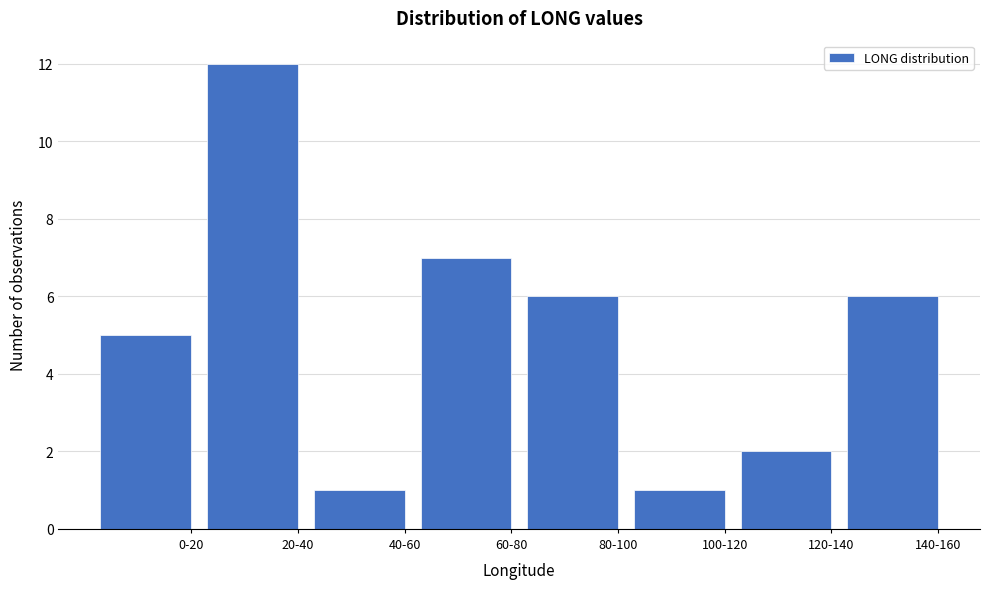

Reading left to right, extract all data points from this chart.

0-20=5	20-40=12	40-60=1	60-80=7	80-100=6	100-120=1	120-140=2	140-160=6